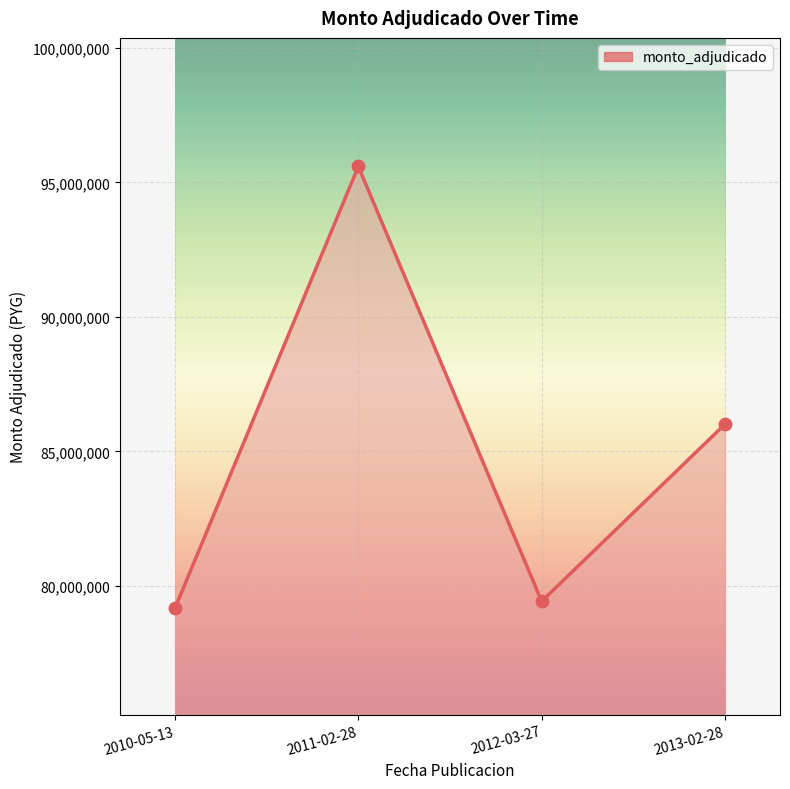

Between 2011-02-28 and 2012-03-27, which is larger?

2011-02-28